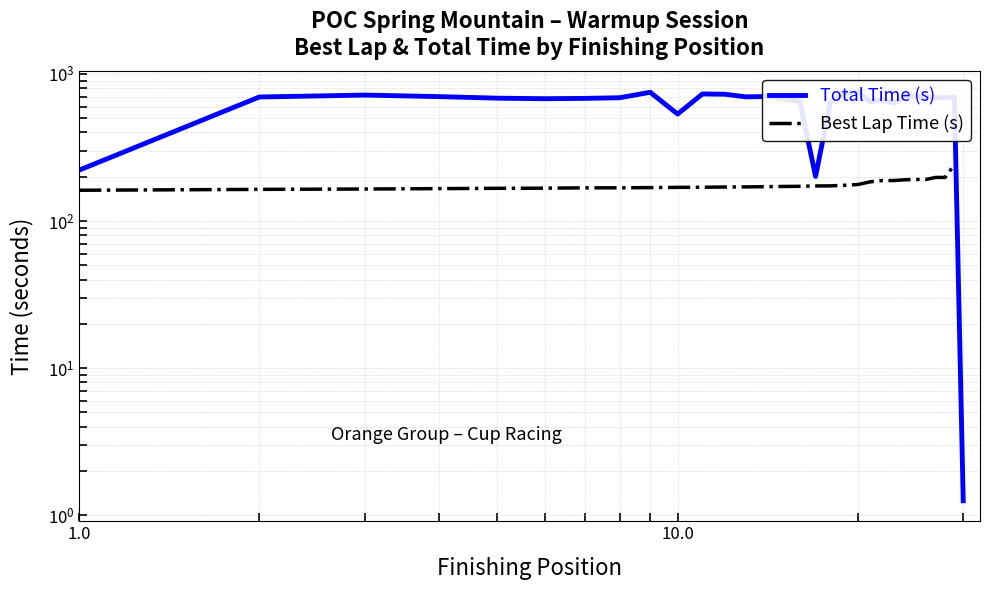

Count the number of values greater than 689.

16